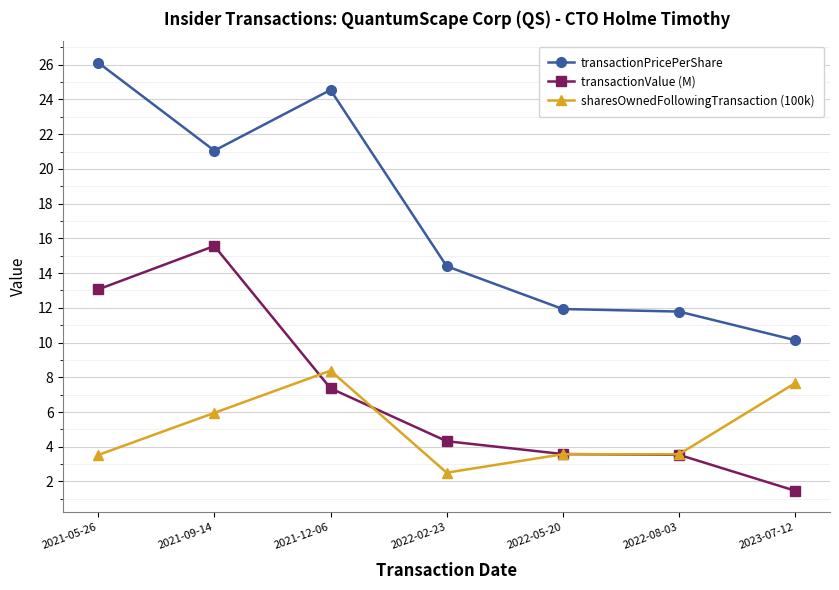

Between which two adjacent categories do transactionValue (M) and sharesOwnedFollowingTransaction (100k) first intersect?

2021-09-14 and 2021-12-06